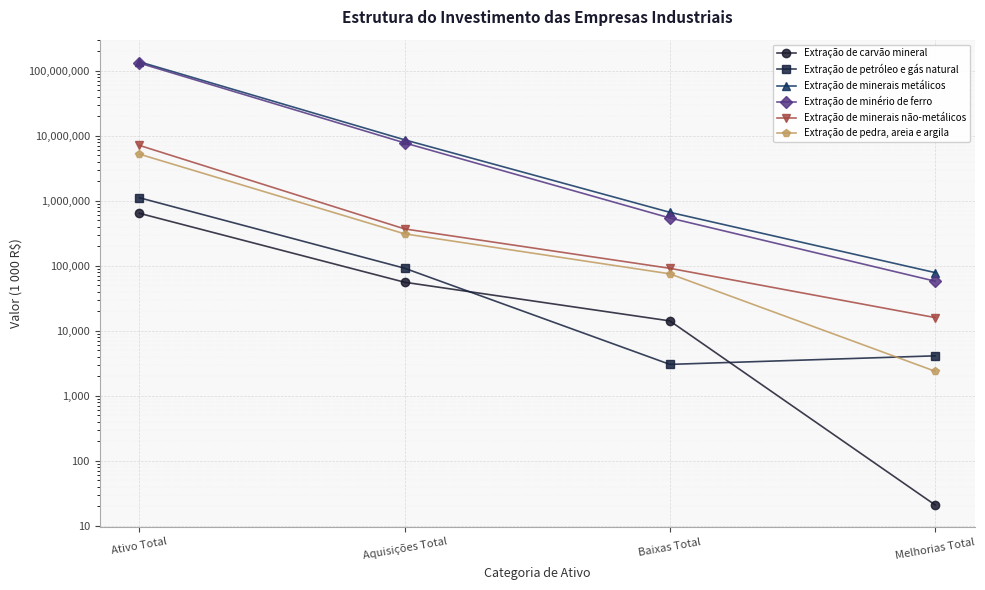

What is the greatest value displayed?

137498801